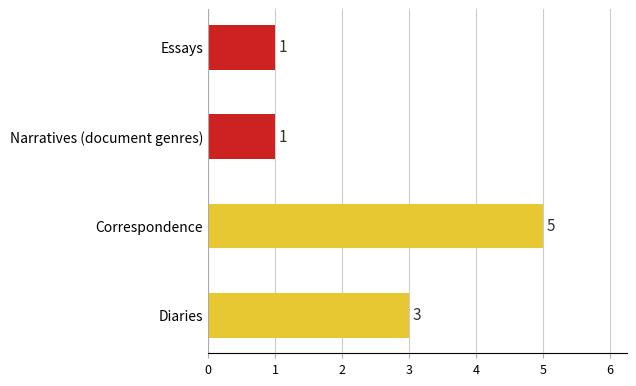

What is the sum of all values?

10